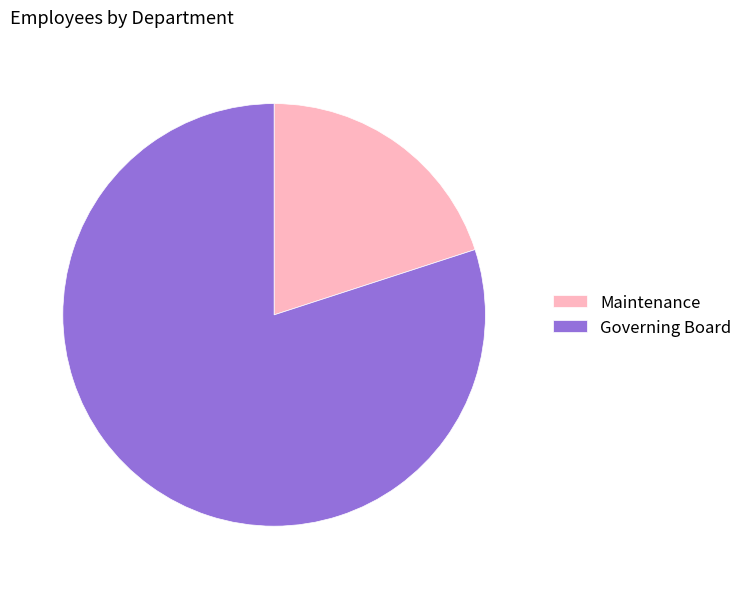

Is there any slice that represents more than half of the pie?

Yes